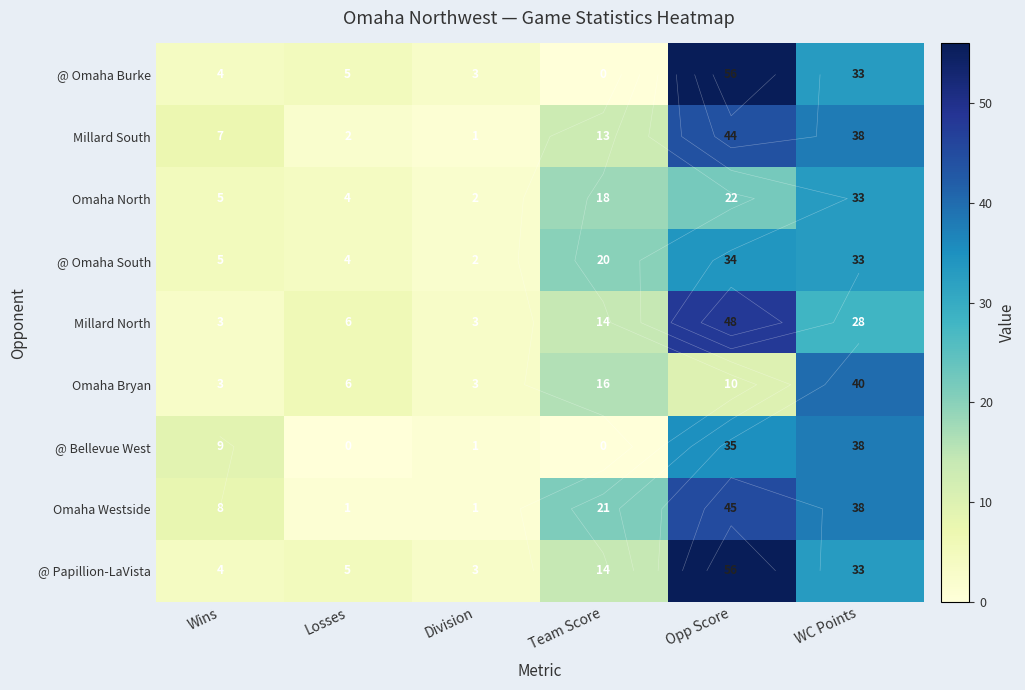

Which series has the widest spread of values?

@ Omaha Burke